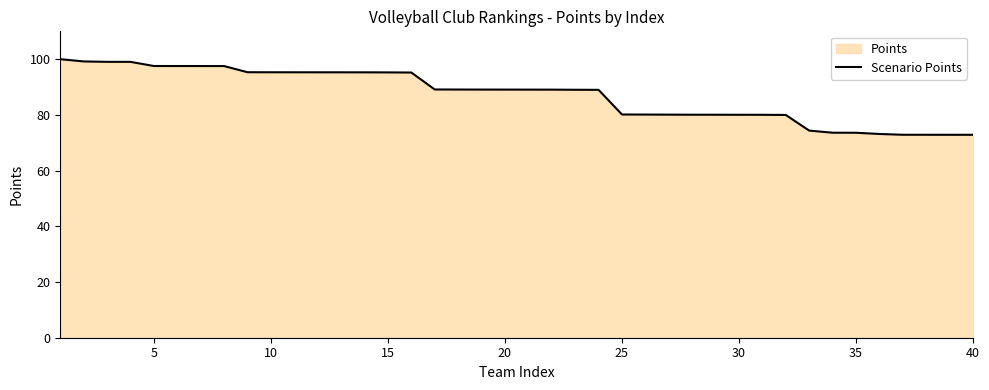

Is it true that the value at 20 is 62.0?

False